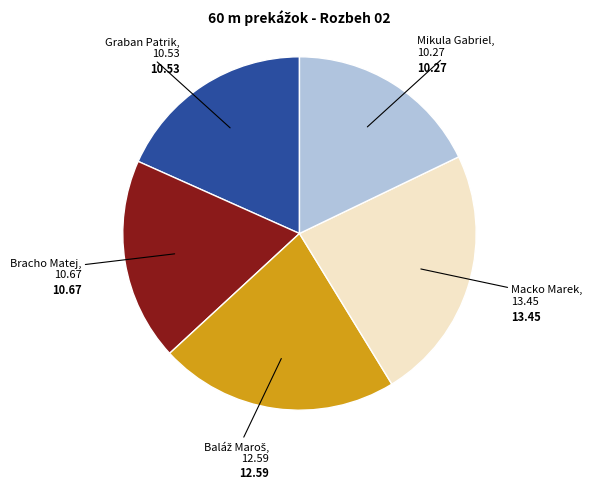

Is there a majority slice in this chart?

No